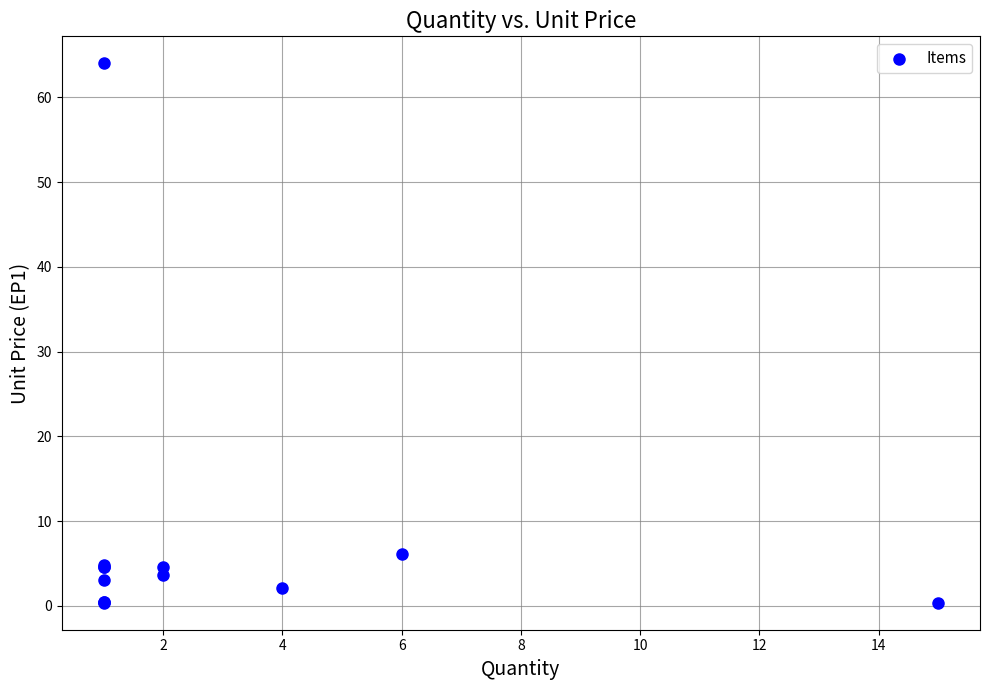

What Y value in the scatter plot is closest to 32?

6.2